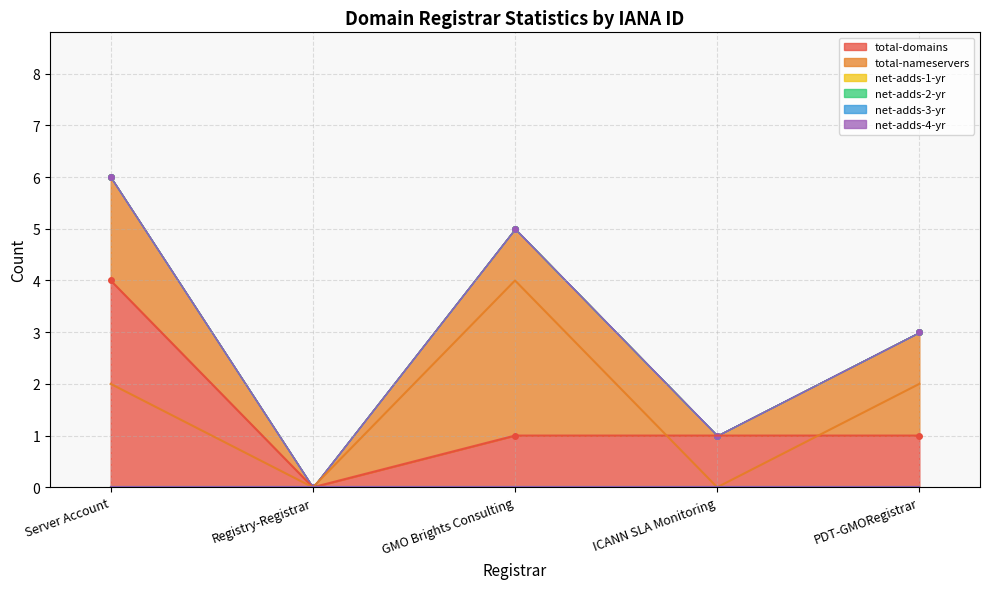

Reading left to right, extract all data points from this chart.

total-domains: Server Account=4	Registry-Registrar=0	GMO Brights Consulting=1	ICANN SLA Monitoring=1	PDT-GMORegistrar=1
total-nameservers: Server Account=2	Registry-Registrar=0	GMO Brights Consulting=4	ICANN SLA Monitoring=0	PDT-GMORegistrar=2
net-adds-1-yr: Server Account=0	Registry-Registrar=0	GMO Brights Consulting=0	ICANN SLA Monitoring=0	PDT-GMORegistrar=0
net-adds-2-yr: Server Account=0	Registry-Registrar=0	GMO Brights Consulting=0	ICANN SLA Monitoring=0	PDT-GMORegistrar=0
net-adds-3-yr: Server Account=0	Registry-Registrar=0	GMO Brights Consulting=0	ICANN SLA Monitoring=0	PDT-GMORegistrar=0
net-adds-4-yr: Server Account=0	Registry-Registrar=0	GMO Brights Consulting=0	ICANN SLA Monitoring=0	PDT-GMORegistrar=0